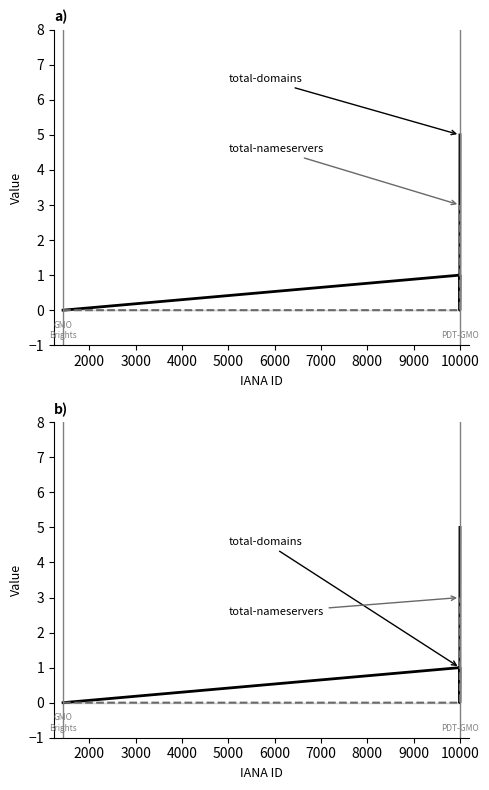

Which series changed the most between 3000 and 4000?

total-domains